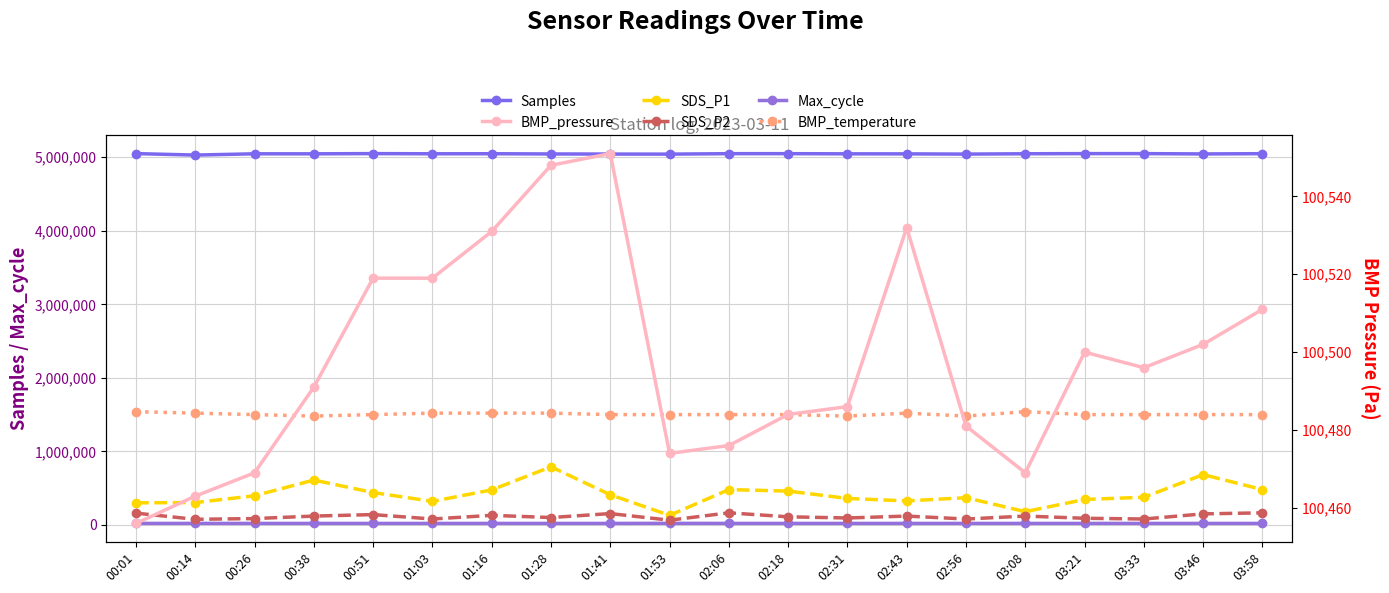

What is the smallest value displayed?

20199.0